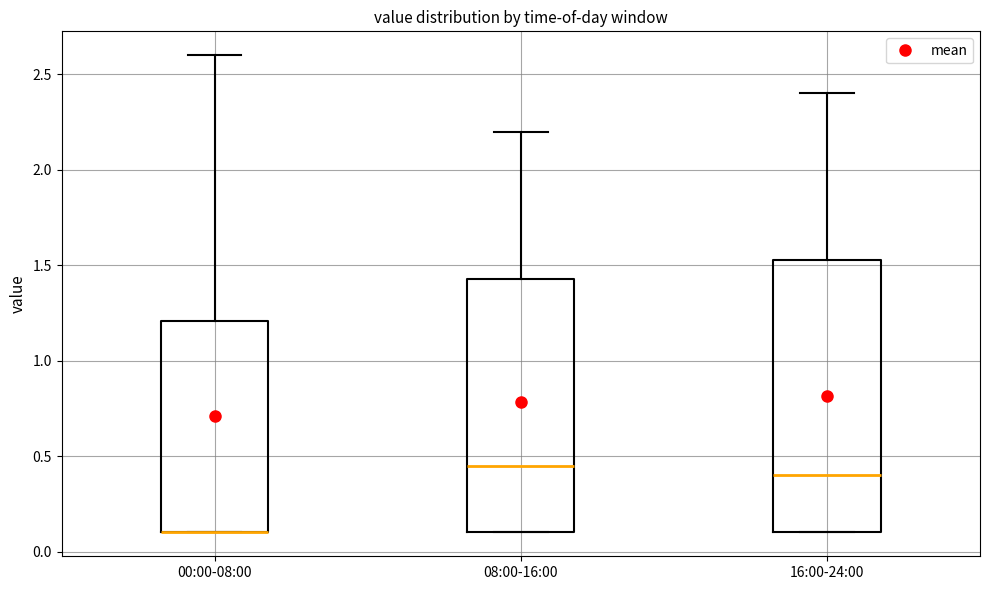

Reading left to right, transcribe this box plot: for each box, give where its median line is, the range the box spans, and where its two whiskers end, as read against the y-axis. The values are not printed on the chart, so give them approximately, as read against the axis.

00:00-08:00: median 0.10 (drawn on the box's lower edge), box 0.10 to 1.20, whiskers 0.10 to 2.60
08:00-16:00: median 0.45, box 0.10 to 1.45, whiskers 0.10 to 2.20
16:00-24:00: median 0.40, box 0.10 to 1.55, whiskers 0.10 to 2.40